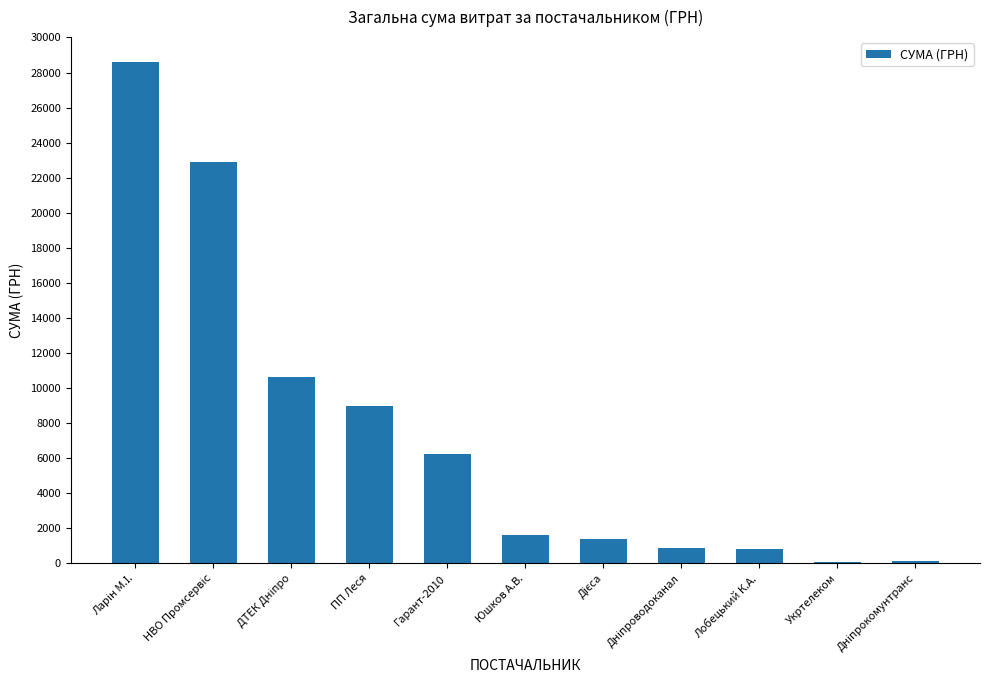

What is the greatest value displayed?

28590.8